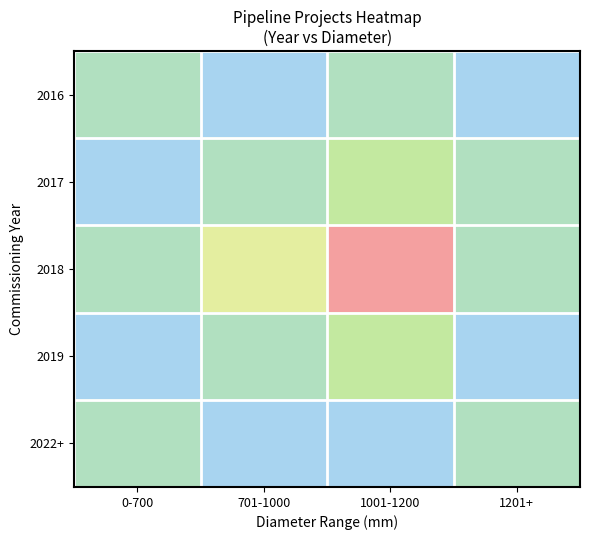

What is the total value across all series at 701-1000?

5